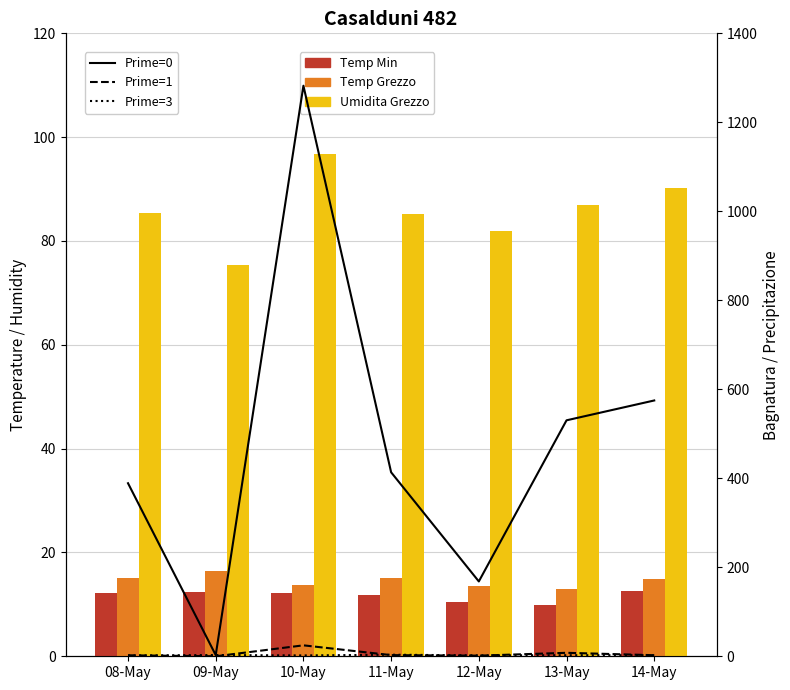

Between 08-May and 11-May, which series saw the biggest shift?

Prime=0